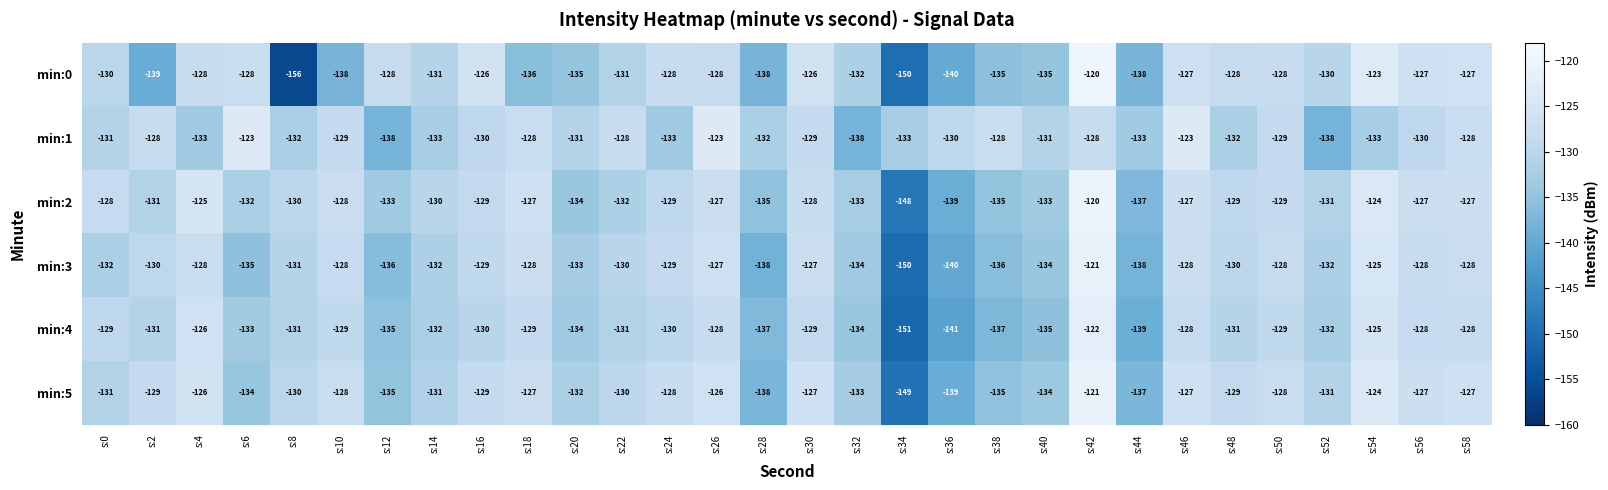

At which category is the sum across all series the highest?

s:42